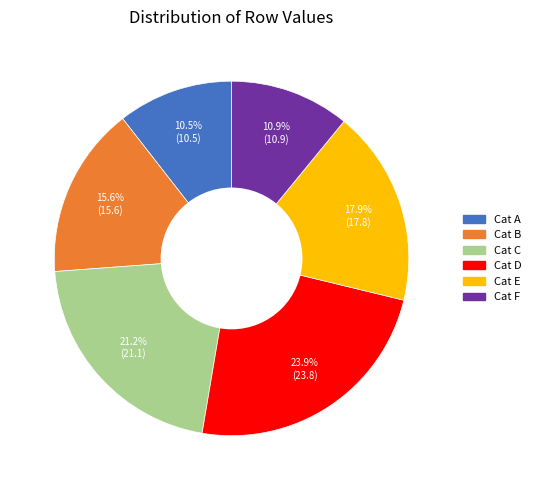

Is there a majority slice in this chart?

No